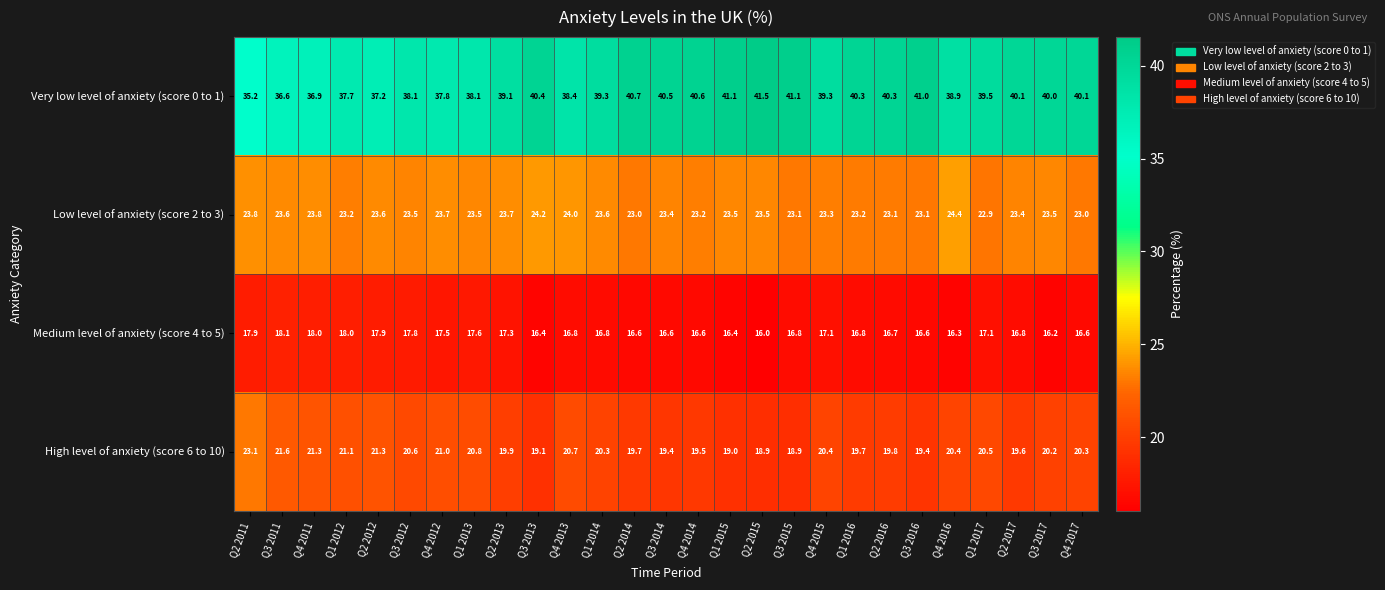

What is the sum of all High level of anxiety (score 6 to 10) values?

546.5